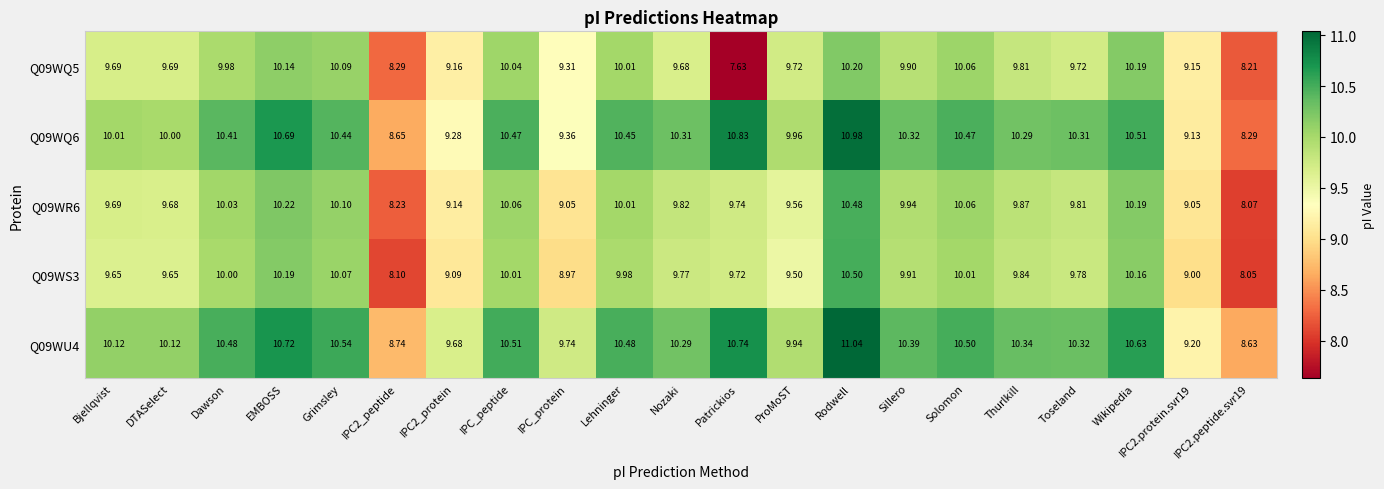

Which category has the lowest value across all series?

Patrickios